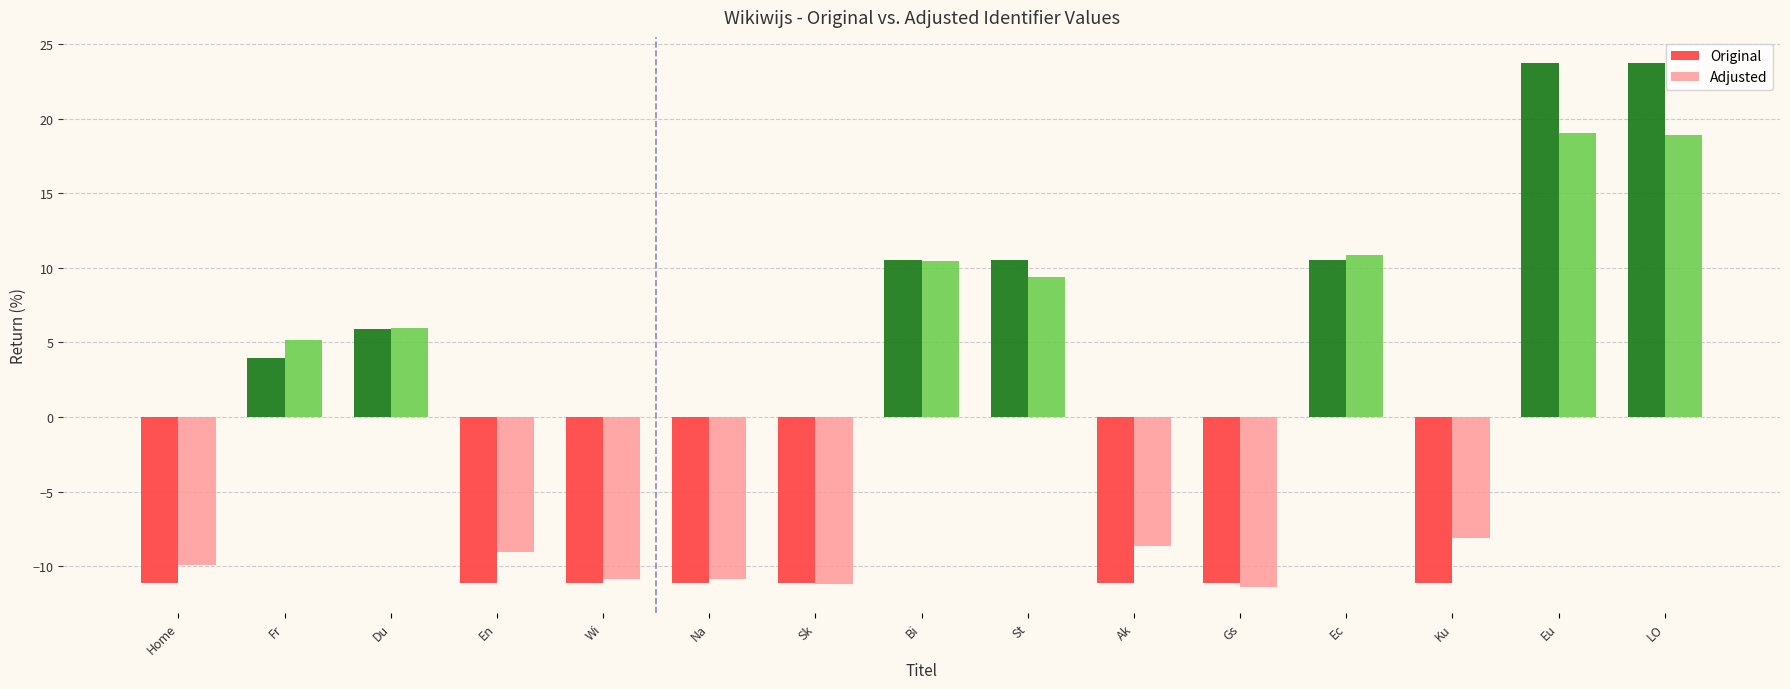

What is the spread (max minus min) of values at LO?

4.8